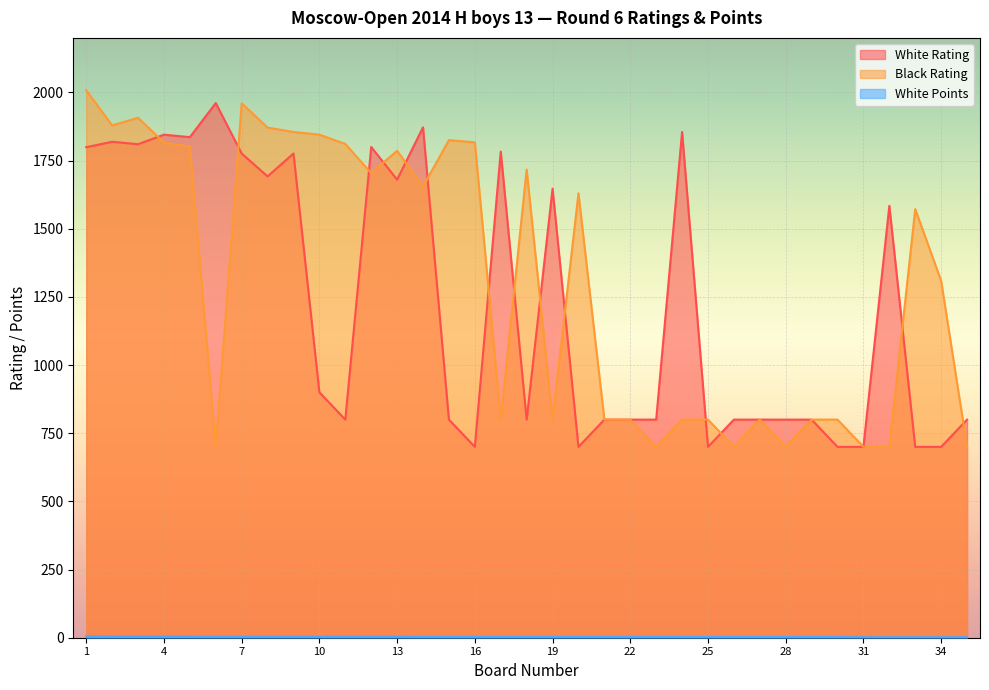

At 5, list the series in order from largest to smallest.

White Rating, Black Rating, White Points